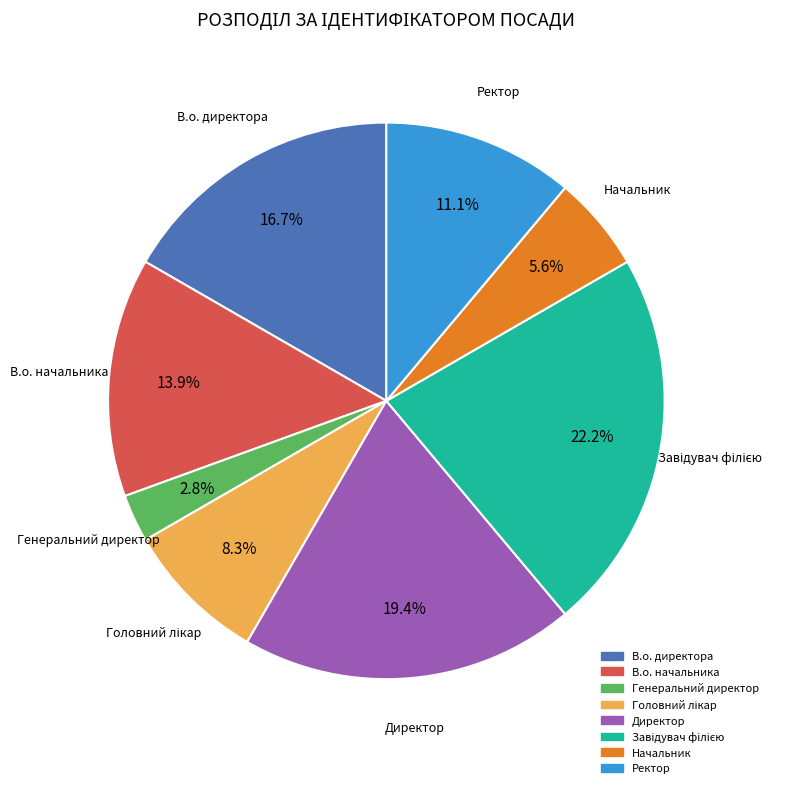

Which slice is the smallest?

Генеральний директор